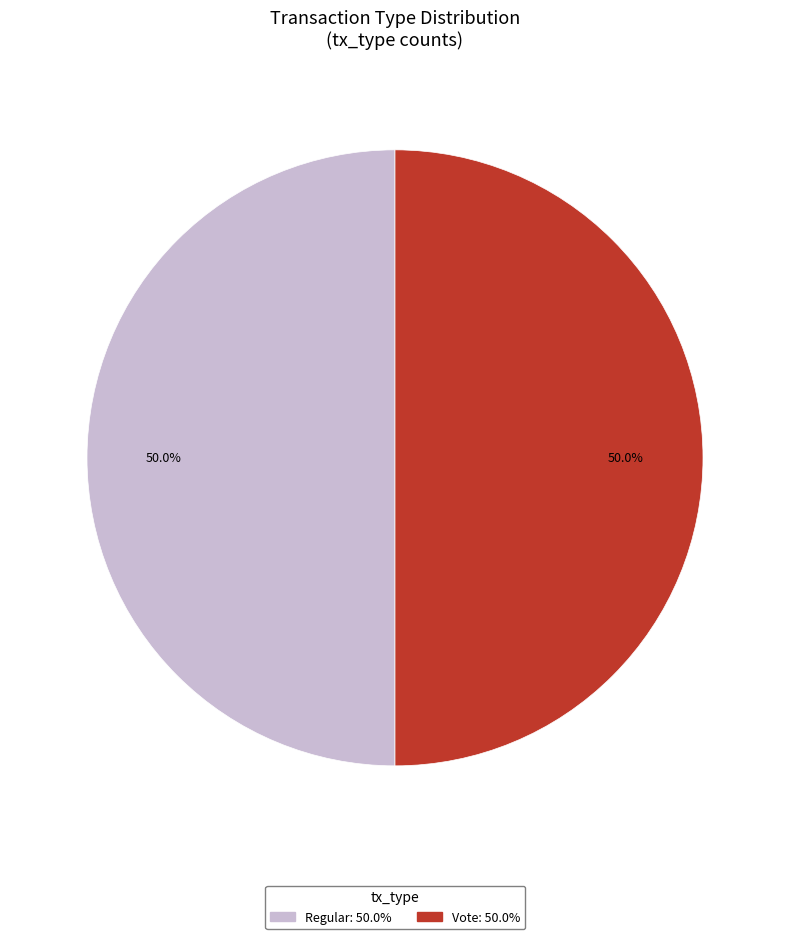

Count the number of slices in the pie.

2